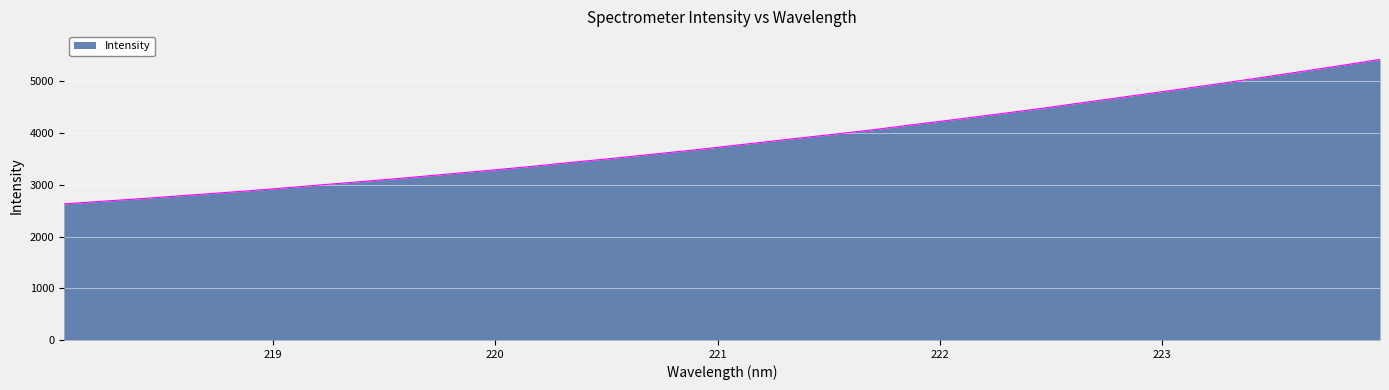

What is the smallest value displayed?

2631.2